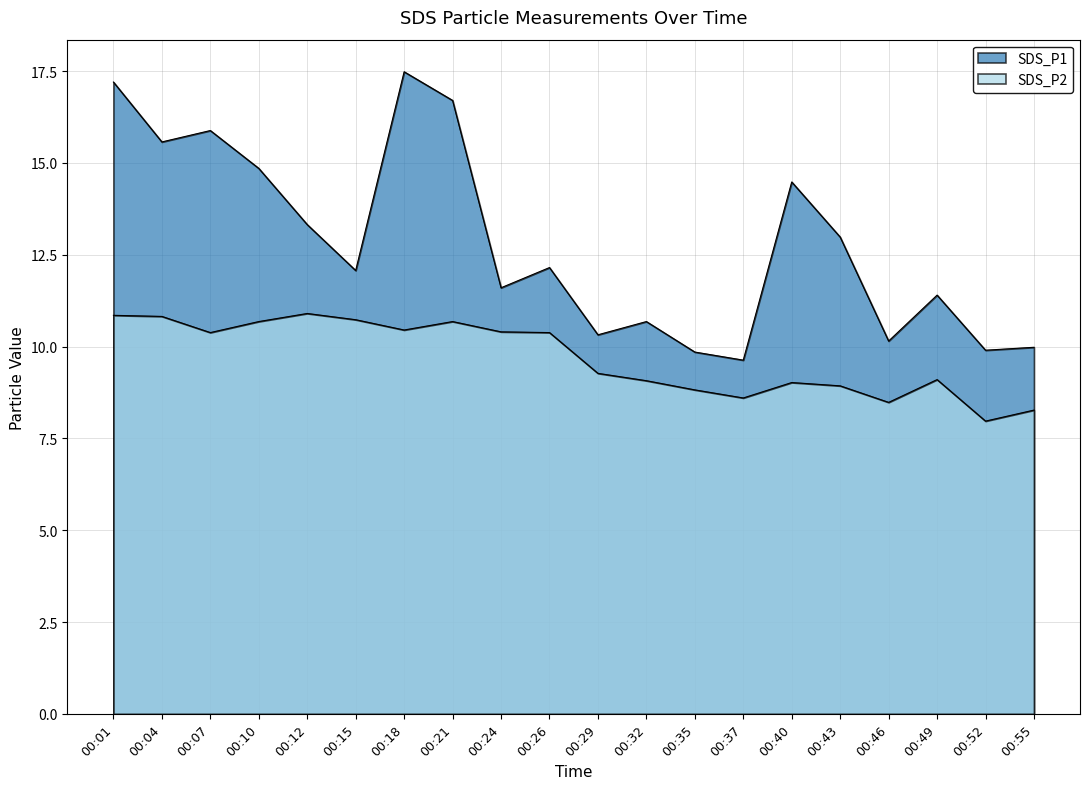

True or false: SDS_P1 has a value of 5.9 at 00:35.

False